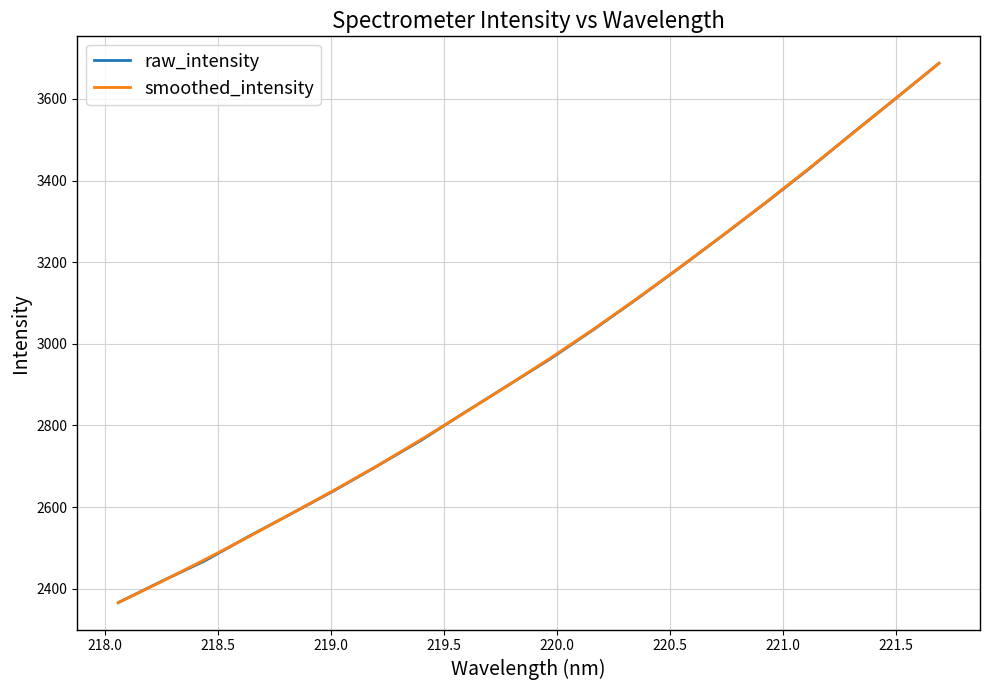

What is the minimum value shown in the chart?

2366.2